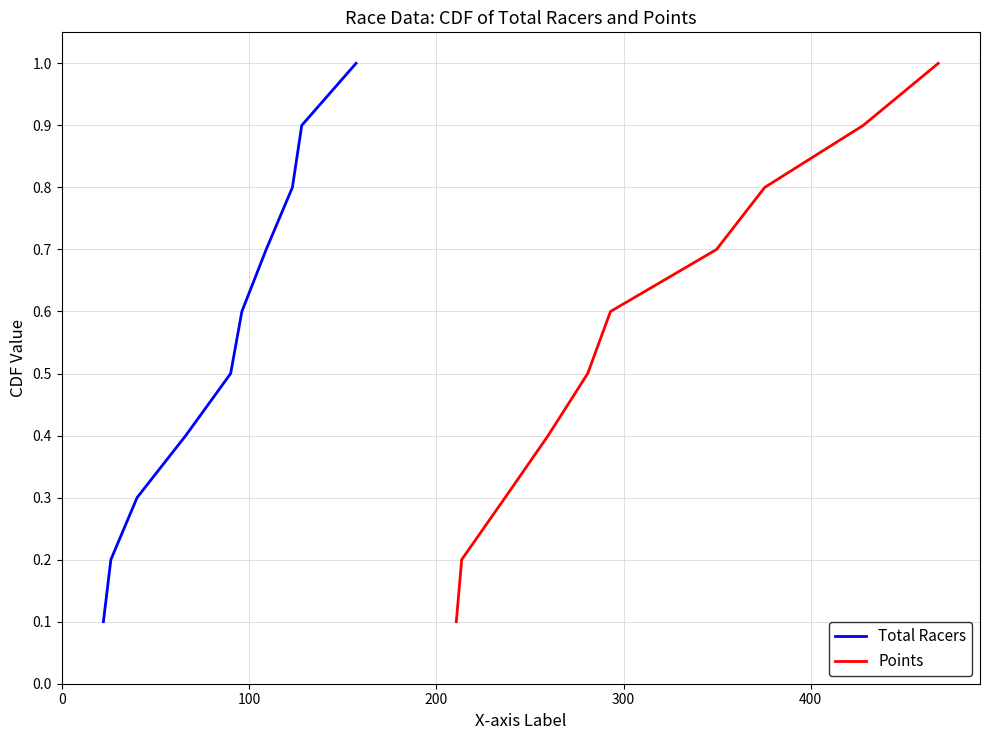

What is the value of the Points point at the 2nd from the left?

0.2